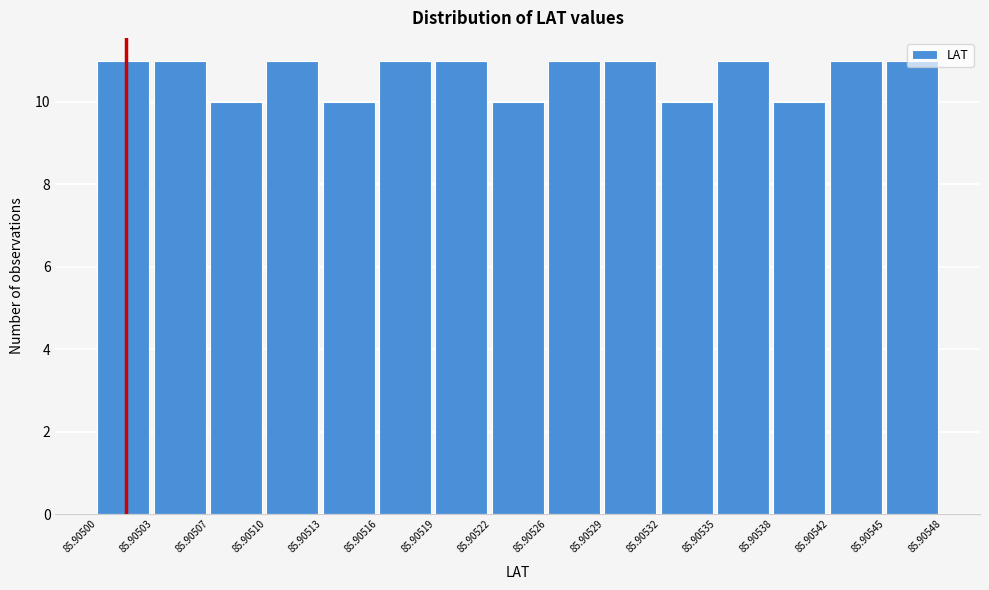

Reading left to right, list every bar in this chart as the range it spans on the x-axis followed by its height. The values are not printed on the chart, so give them approximately, as read against the axis.

85.90500 to 85.90503: 11
85.90503 to 85.90507: 11
85.90507 to 85.90510: 10
85.90510 to 85.90513: 11
85.90513 to 85.90516: 10
85.90516 to 85.90519: 11
85.90519 to 85.90522: 11
85.90522 to 85.90526: 10
85.90526 to 85.90529: 11
85.90529 to 85.90532: 11
85.90532 to 85.90535: 10
85.90535 to 85.90538: 11
85.90538 to 85.90542: 10
85.90542 to 85.90545: 11
85.90545 to 85.90548: 11